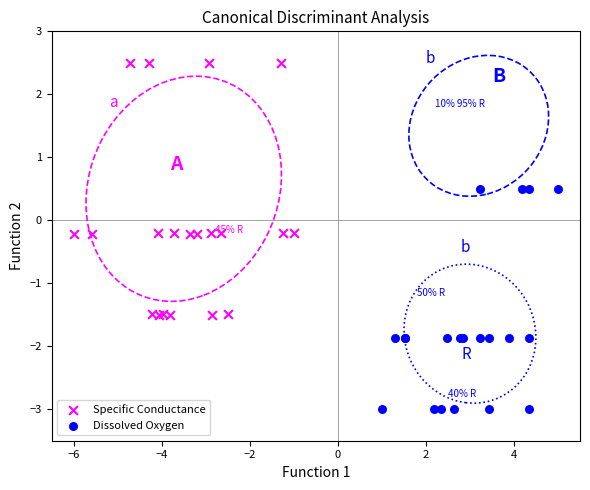

Which series reaches the minimum Y coordinate?

Dissolved Oxygen